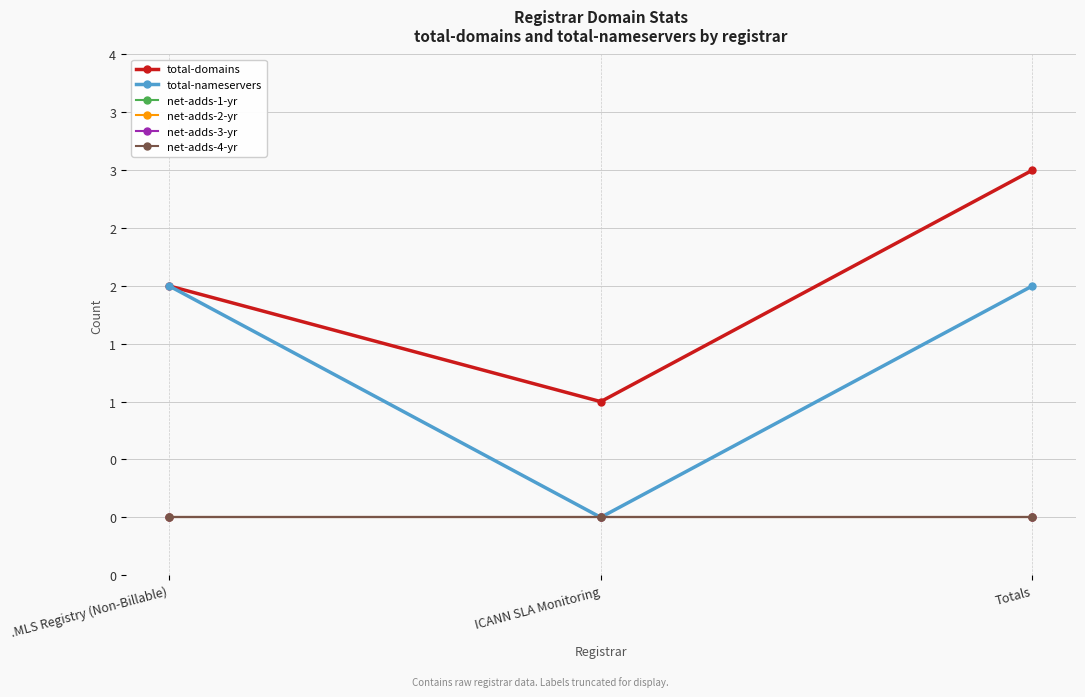

Is it true that total-domains equals 2 at .MLS Registry (Non-Billable)?

True